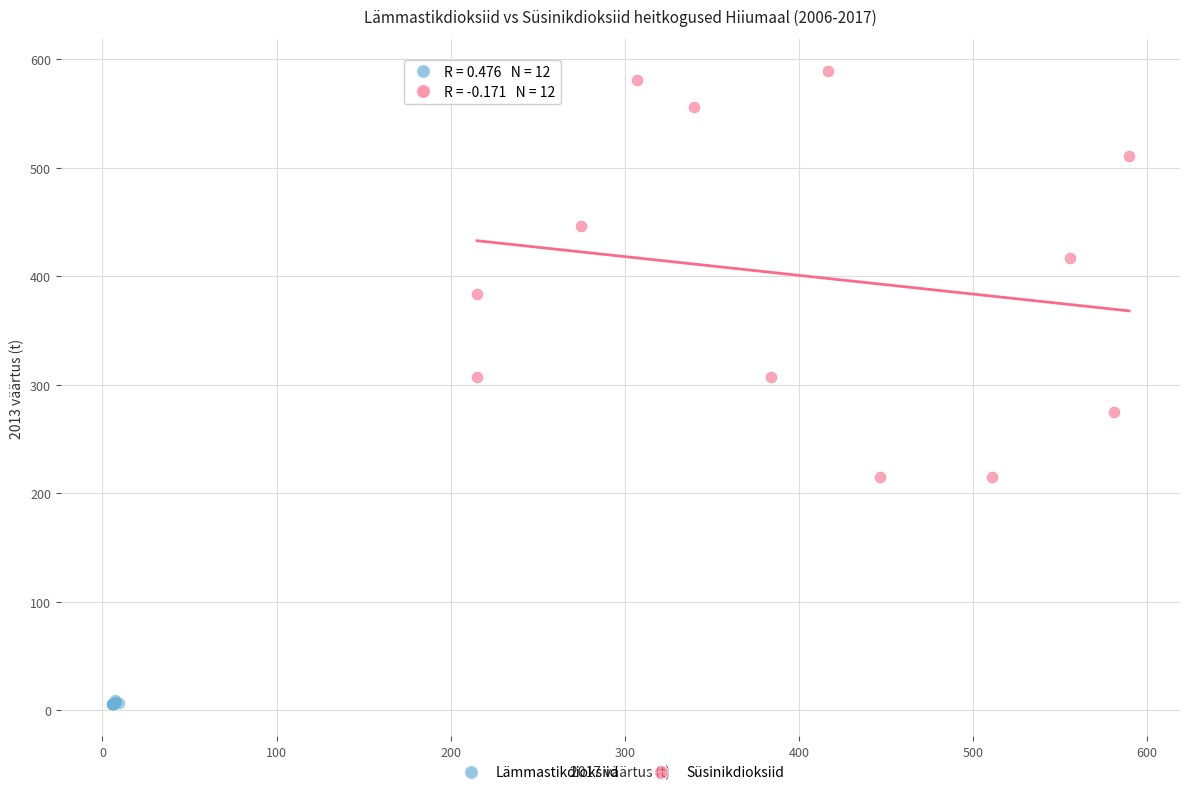

Which series contains the highest Y value?

Süsinikdioksiid